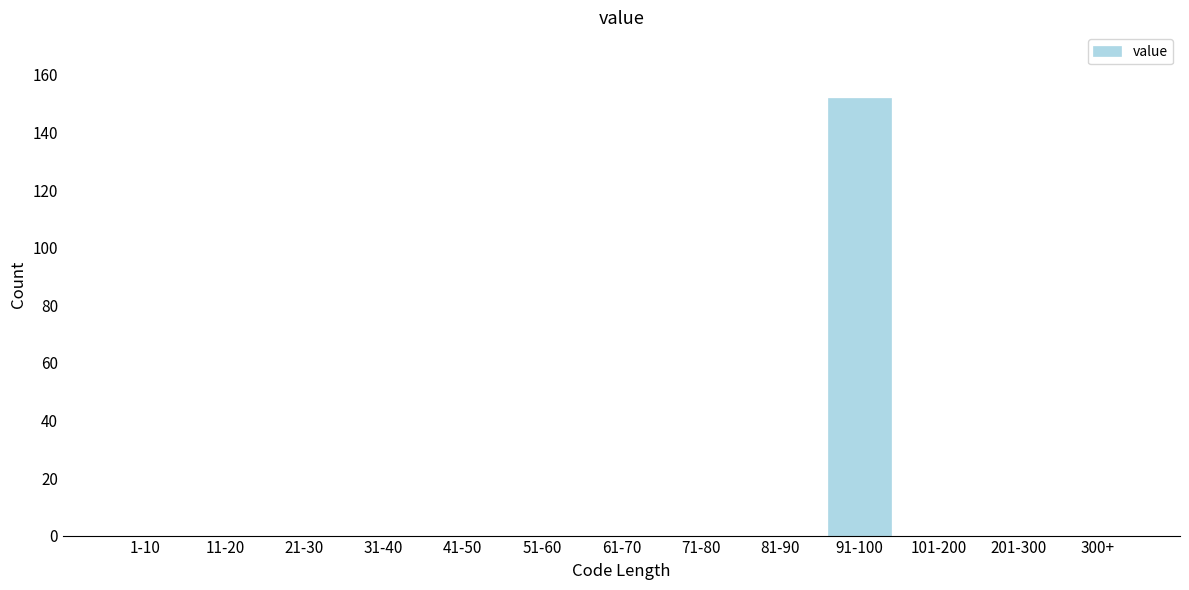

Reading left to right, list all the values displayed in this chart.

1-10=0	11-20=0	21-30=0	31-40=0	41-50=0	51-60=0	61-70=0	71-80=0	81-90=0	91-100=152	101-200=0	201-300=0	300+=0